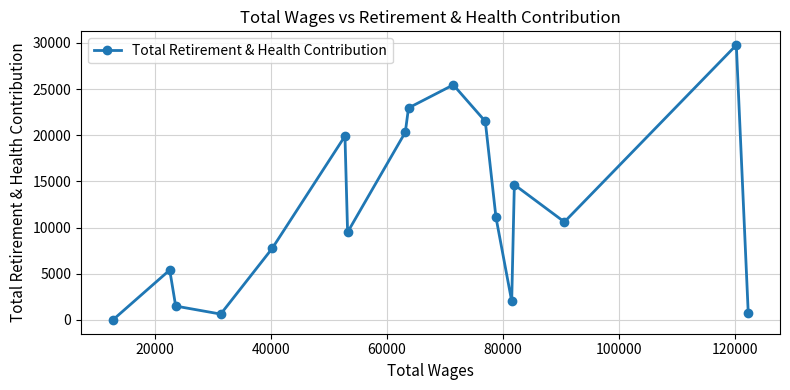

How many series are shown in this chart?

1